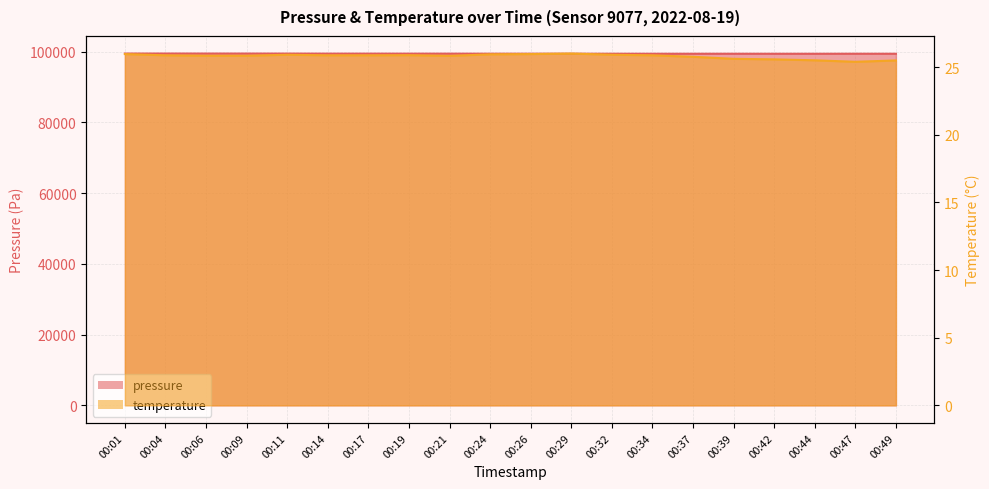

How many series are shown in this chart?

2